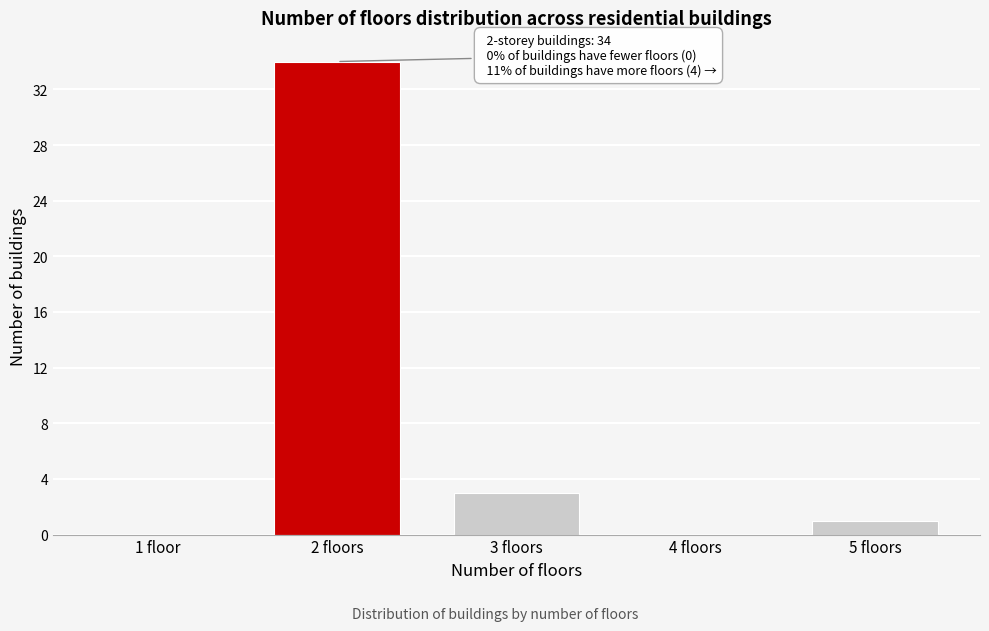

Reading left to right, list all the values displayed in this chart.

1 floor=0	2 floors=34	3 floors=3	4 floors=0	5 floors=1